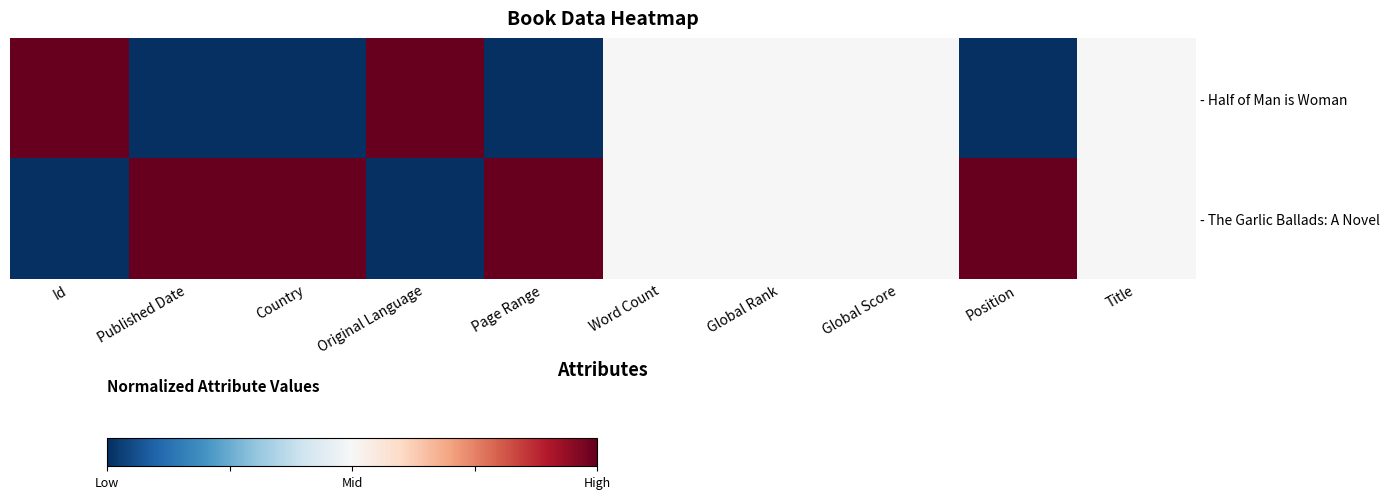

Rank the series by their maximum value, from lowest to highest.

- Half of Man is Woman, - The Garlic Ballads: A Novel